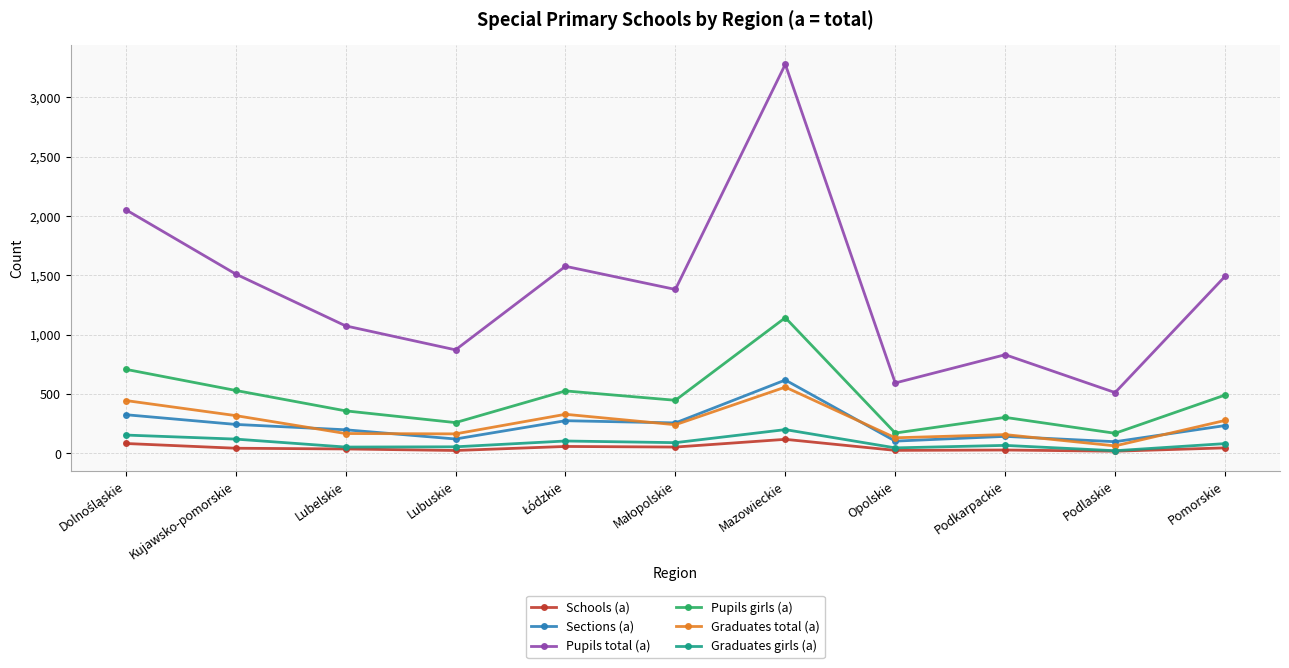

At which category is the sum across all series the highest?

Mazowieckie